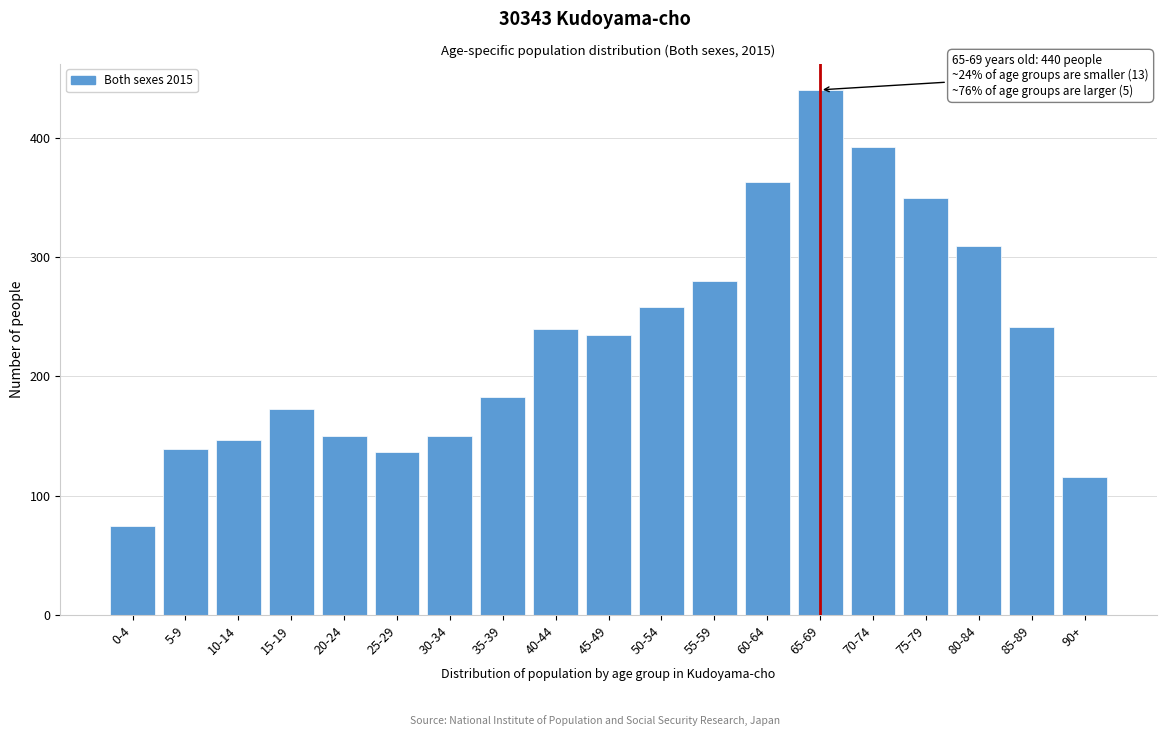

Which has a higher value, 30-34 or 75-79?

75-79